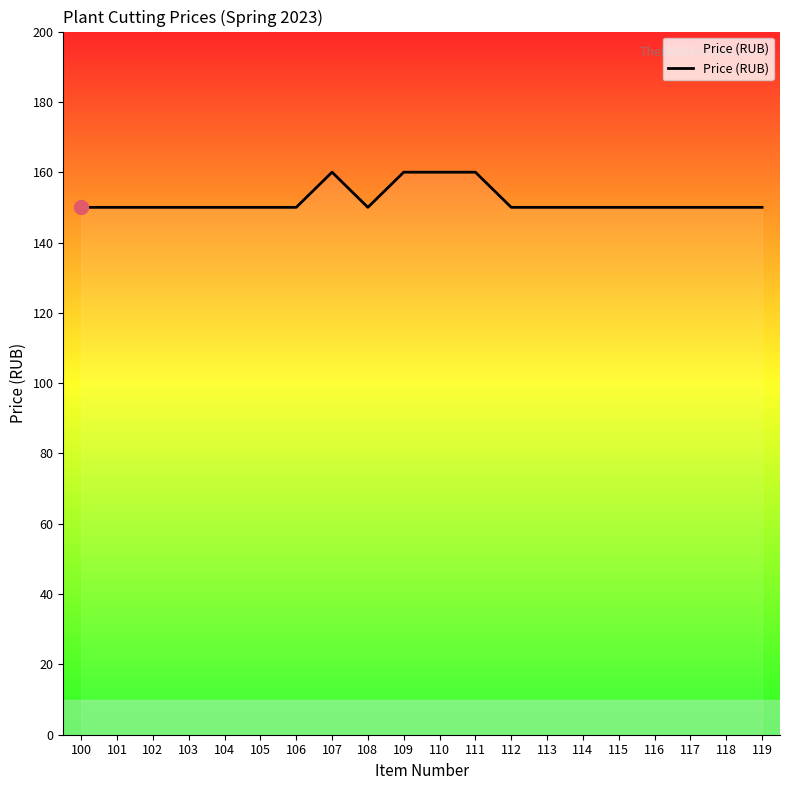

The value at 115 is 150. True or false?

True